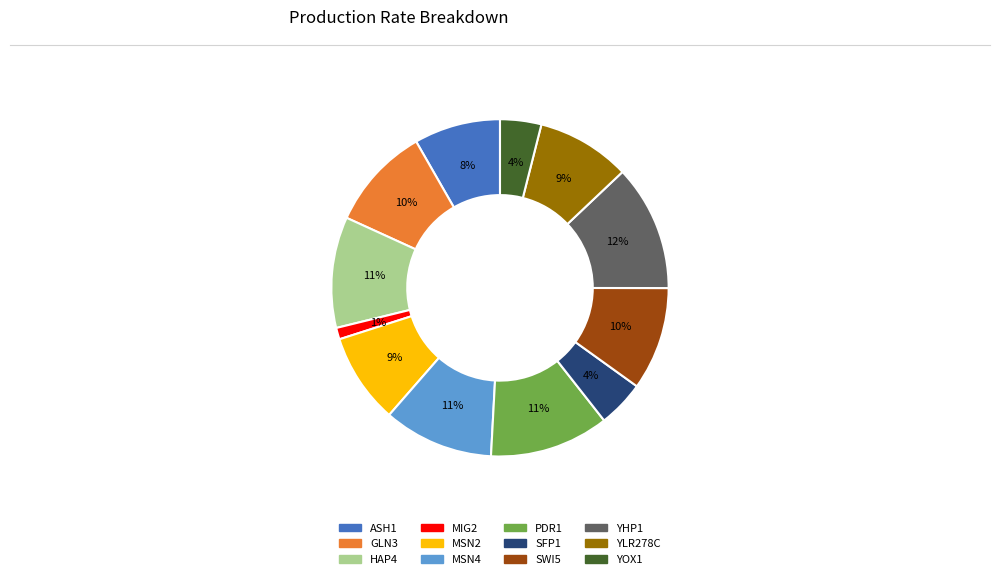

To the nearest percent, what is the combined percentage of HAP4 and SWI5?

21%